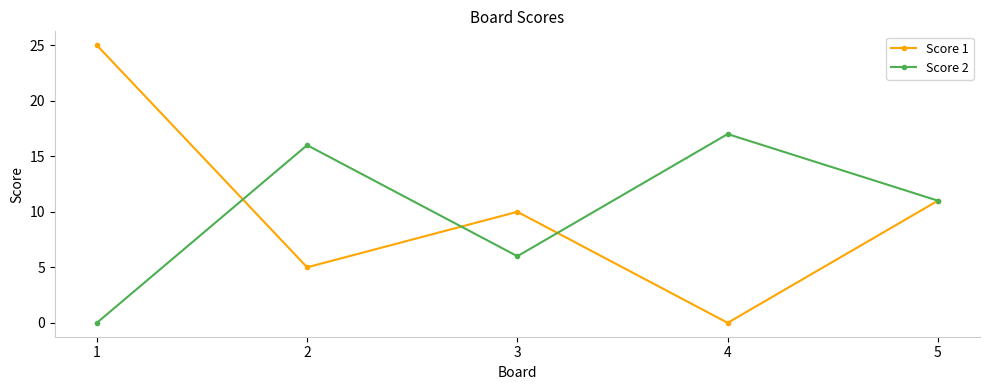

What is the difference between the maximum and second lowest values in the Score 2 series?

11